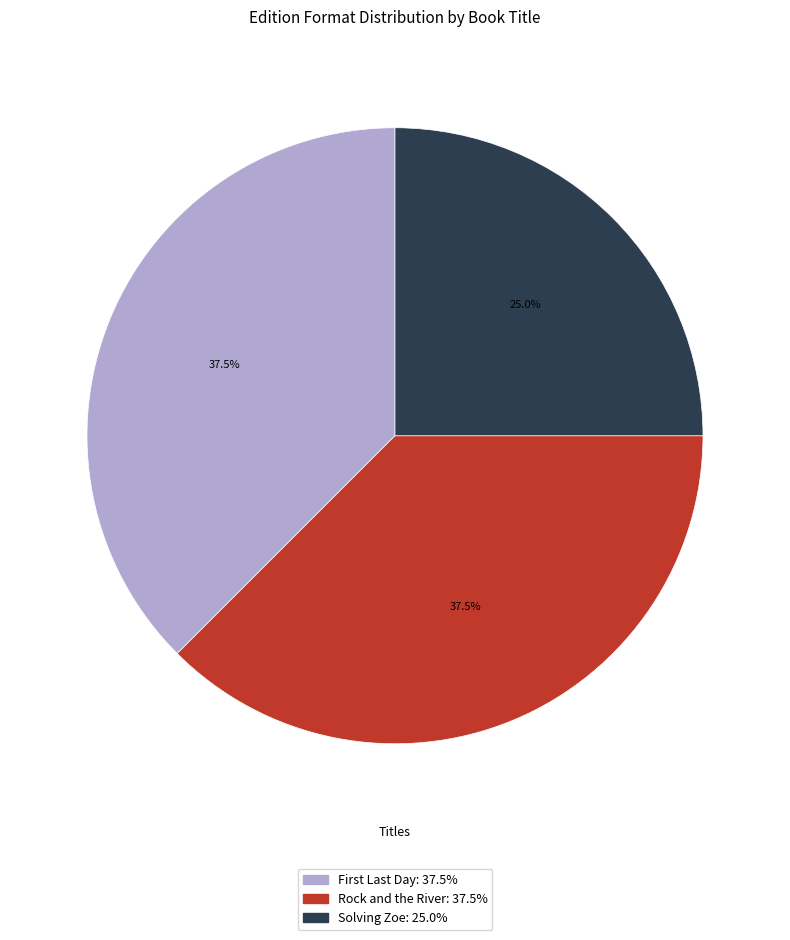

Count the number of slices in the pie.

3